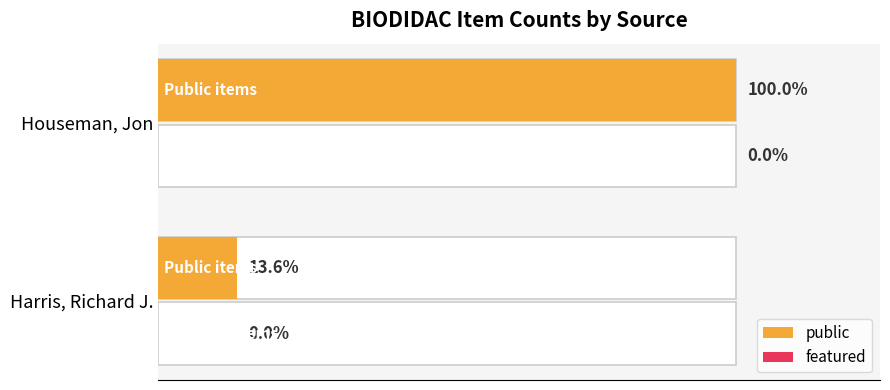

Count the number of categories in the chart.

2